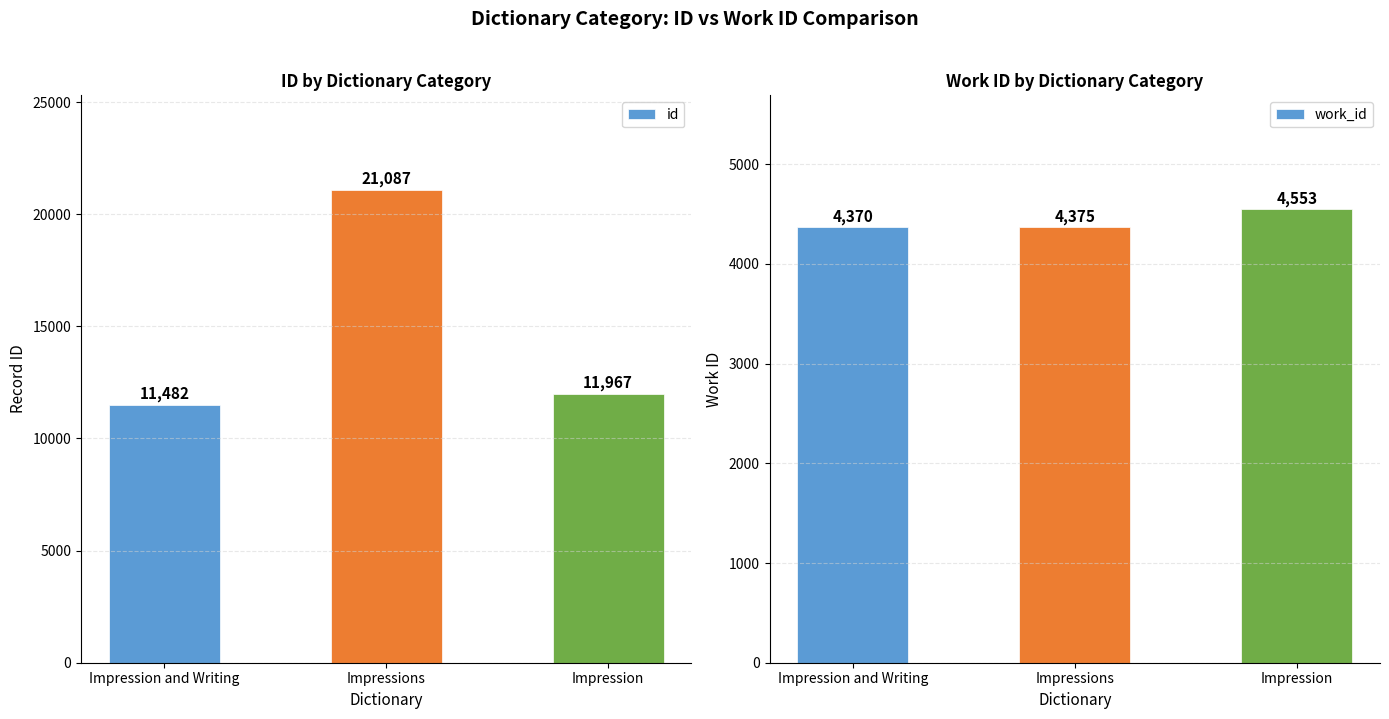

At Impression, list the series in order from smallest to largest.

work_id, id